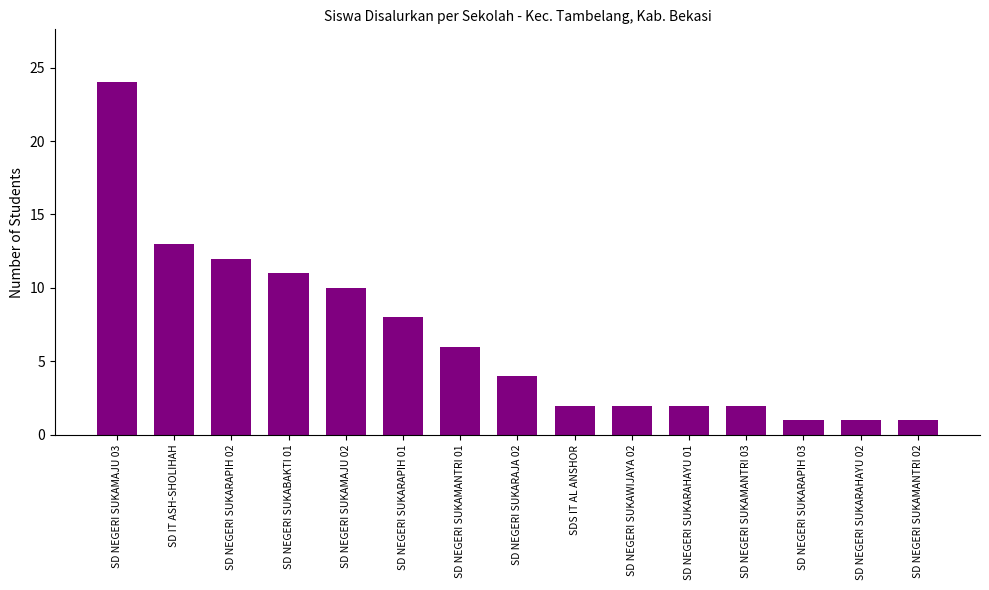

What is the label of the 9th bar from the left?

SDS IT AL ANSHOR